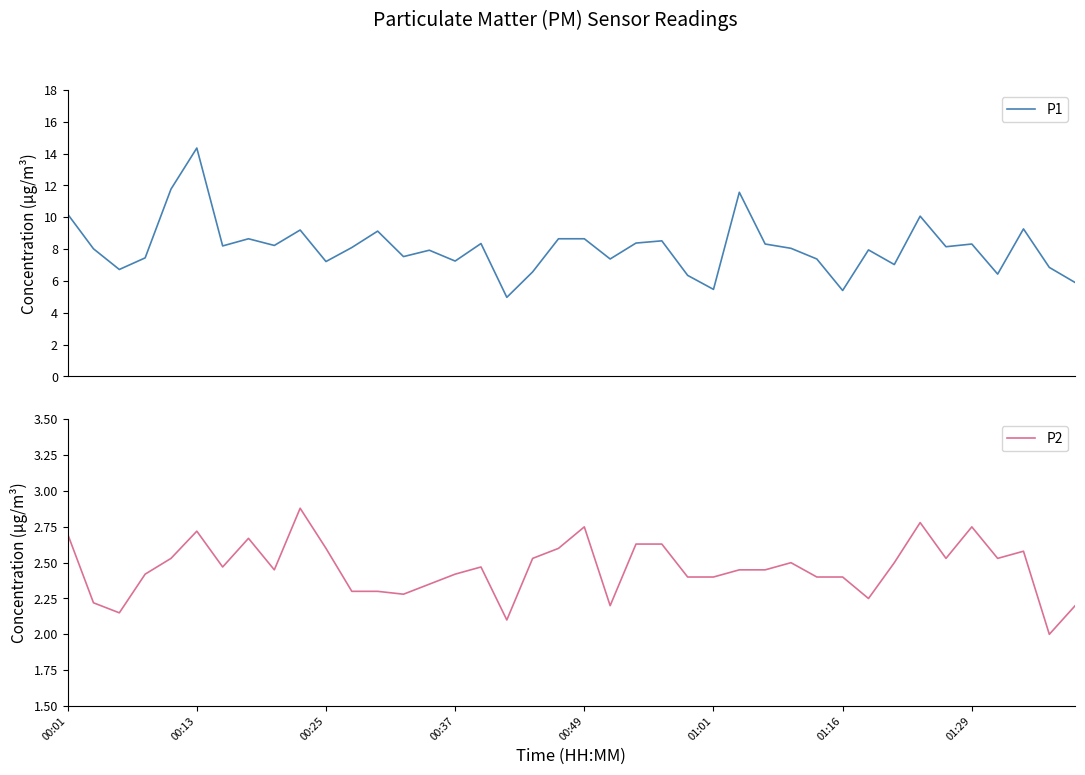

Is it true that P2 equals 0.5 at 00:37?

False